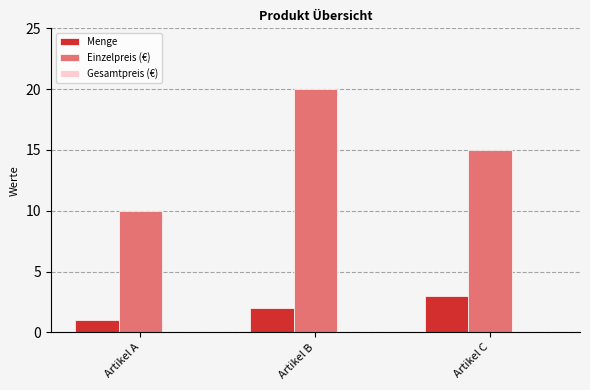

Which category has the lowest value across all series?

Artikel A